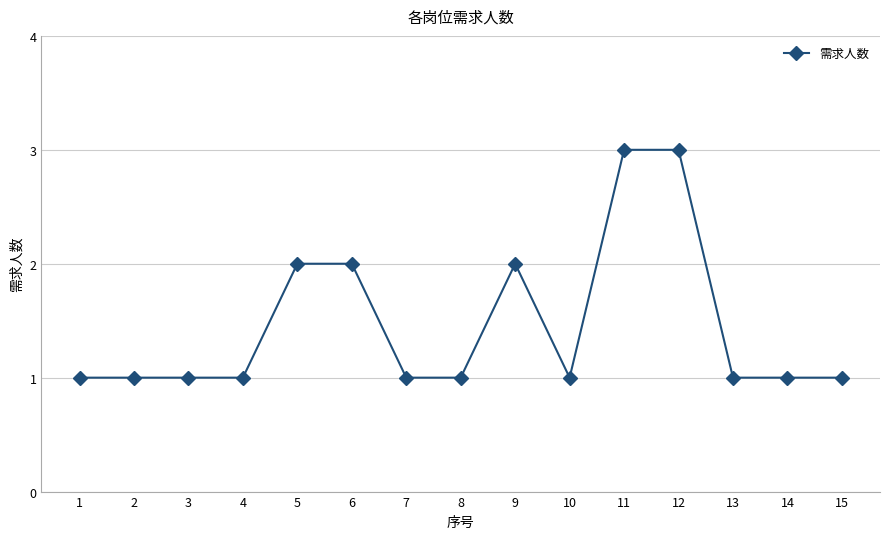

What is the smallest value displayed?

1